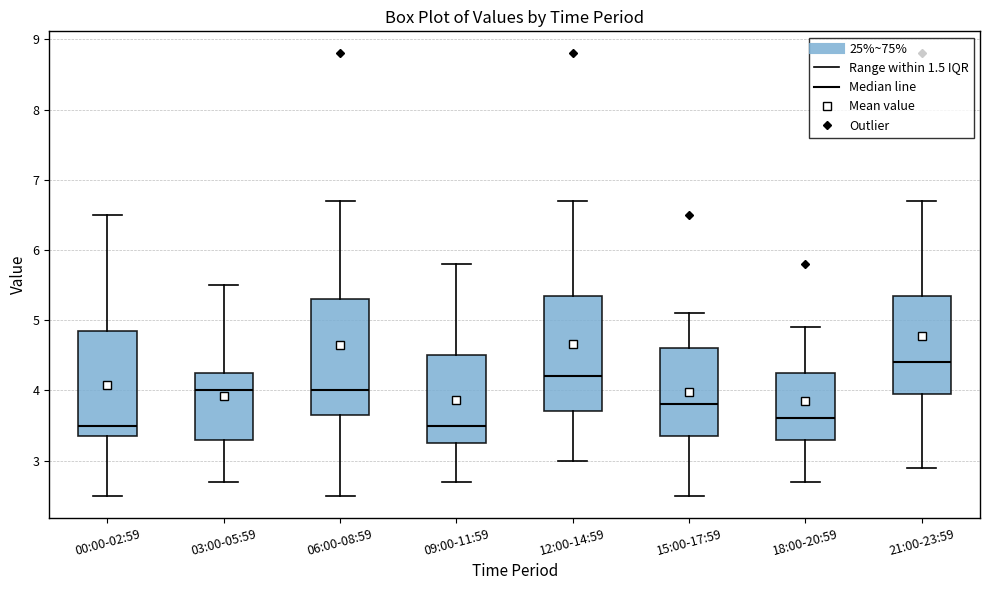

Reading left to right, transcribe this box plot: for each box, give where its median line is, the range the box spans, and where its two whiskers end, as read against the y-axis. The values are not printed on the chart, so give them approximately, as read against the axis.

00:00-02:59: median 3.5, box 3.4 to 4.9, whiskers 2.5 to 6.5
03:00-05:59: median 4.0, box 3.3 to 4.3, whiskers 2.7 to 5.5
06:00-08:59: median 4.0, box 3.7 to 5.3, whiskers 2.5 to 6.7
09:00-11:59: median 3.5, box 3.3 to 4.5, whiskers 2.7 to 5.8
12:00-14:59: median 4.2, box 3.7 to 5.4, whiskers 3.0 to 6.7
15:00-17:59: median 3.8, box 3.4 to 4.6, whiskers 2.5 to 5.1
18:00-20:59: median 3.6, box 3.3 to 4.3, whiskers 2.7 to 4.9
21:00-23:59: median 4.4, box 4.0 to 5.4, whiskers 2.9 to 6.7